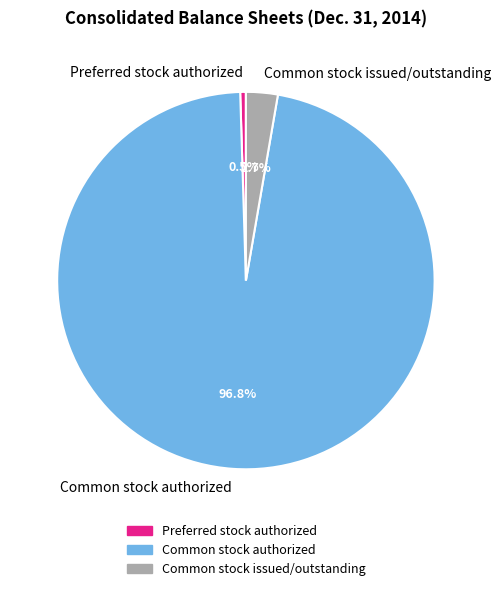

How many segments does this pie chart have?

3